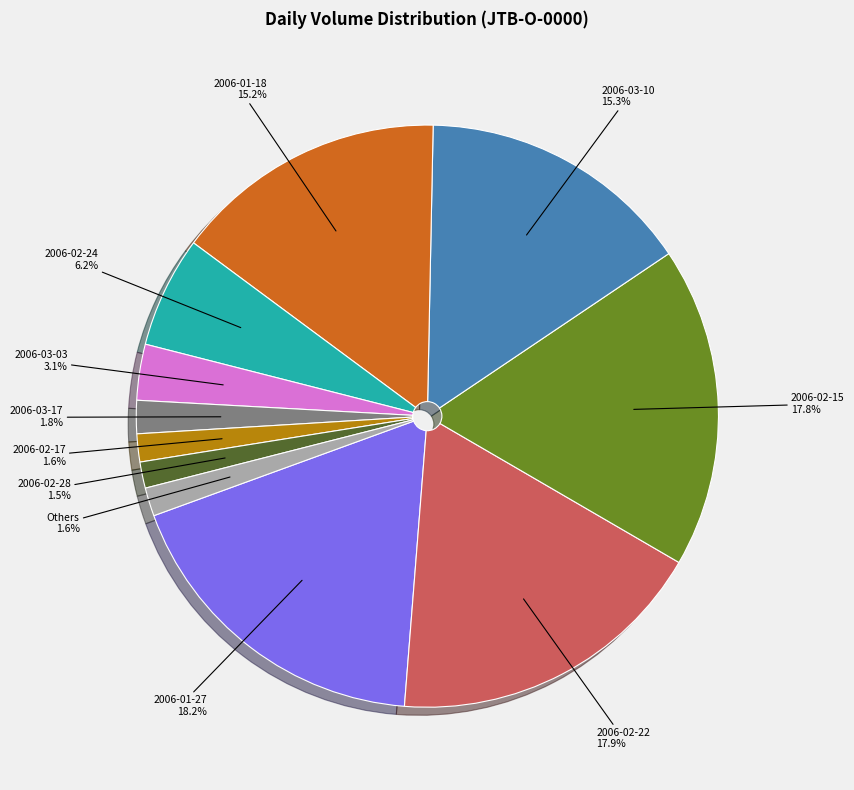

How many segments does this pie chart have?

11